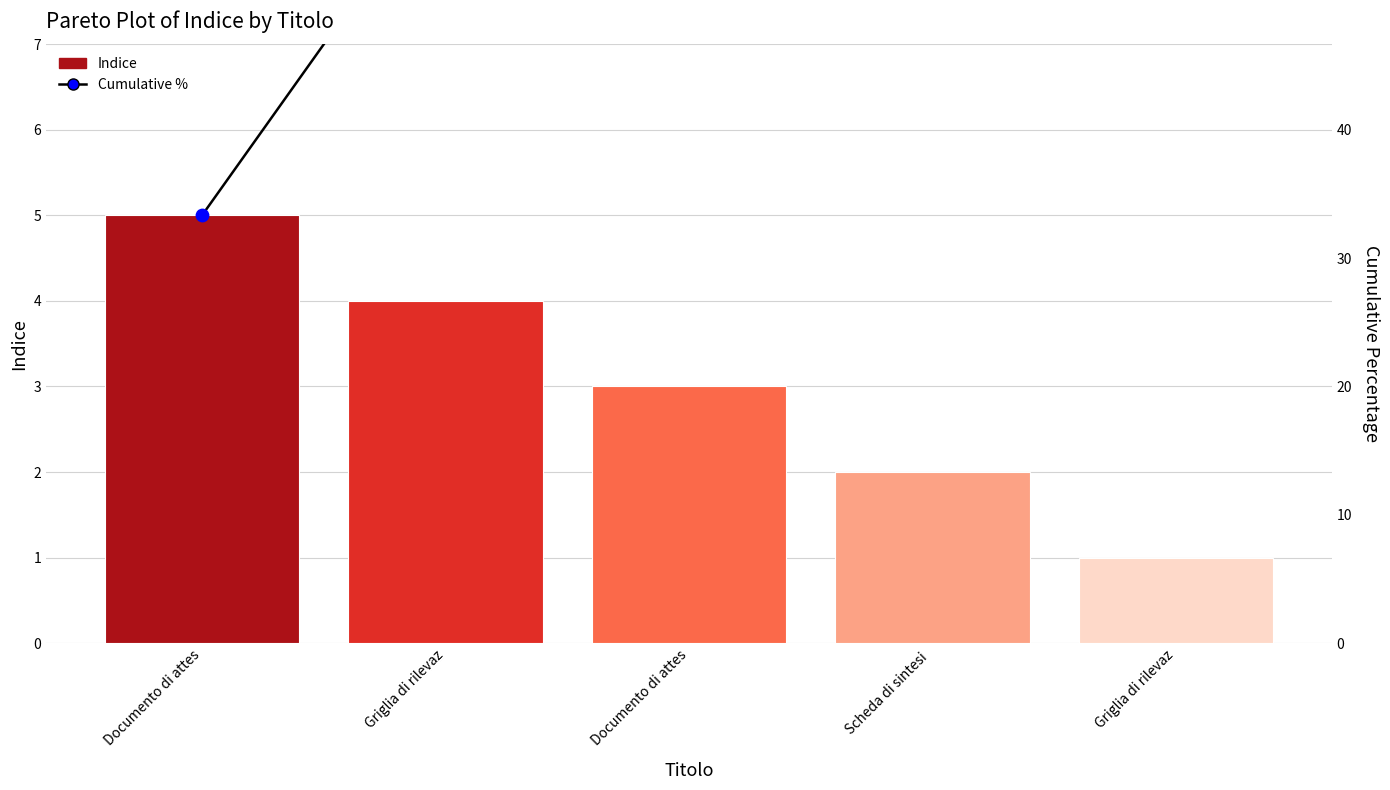

At which category is the sum across all series the highest?

Griglia di rilevaz